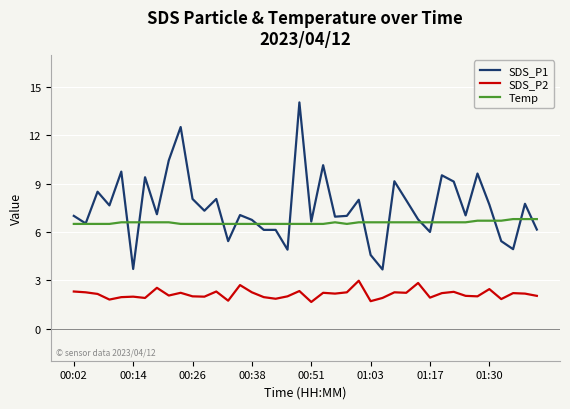

Which series has the largest total across all categories?

SDS_P1